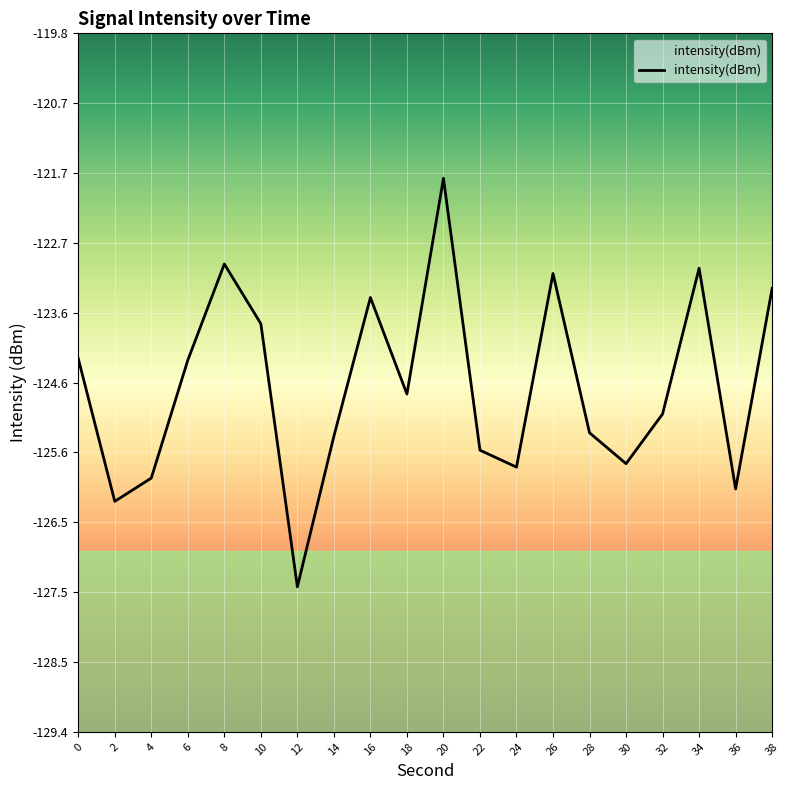

Reading left to right, extract all data points from this chart.

0=-124.3	2=-126.2	4=-125.9	6=-124.3	8=-123.0	10=-123.8	12=-127.4	14=-125.3	16=-123.4	18=-124.8	20=-121.8	22=-125.5	24=-125.8	26=-123.1	28=-125.3	30=-125.7	32=-125.0	34=-123.0	36=-126.1	38=-123.3